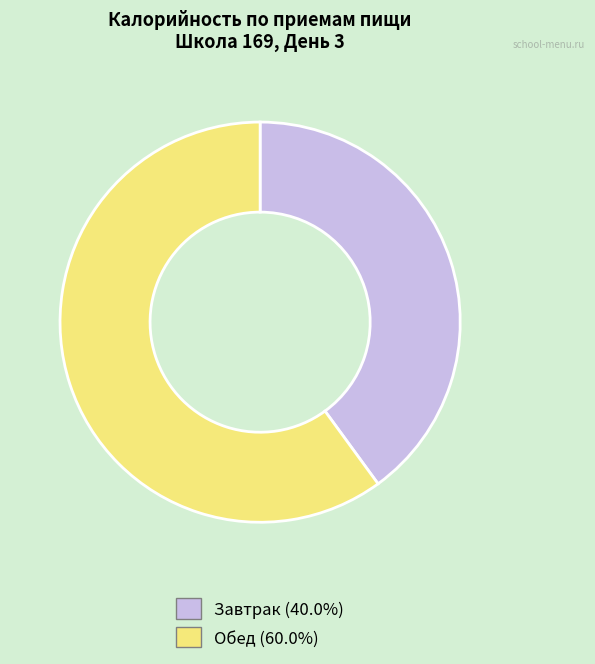

How many slices are in this pie chart?

2